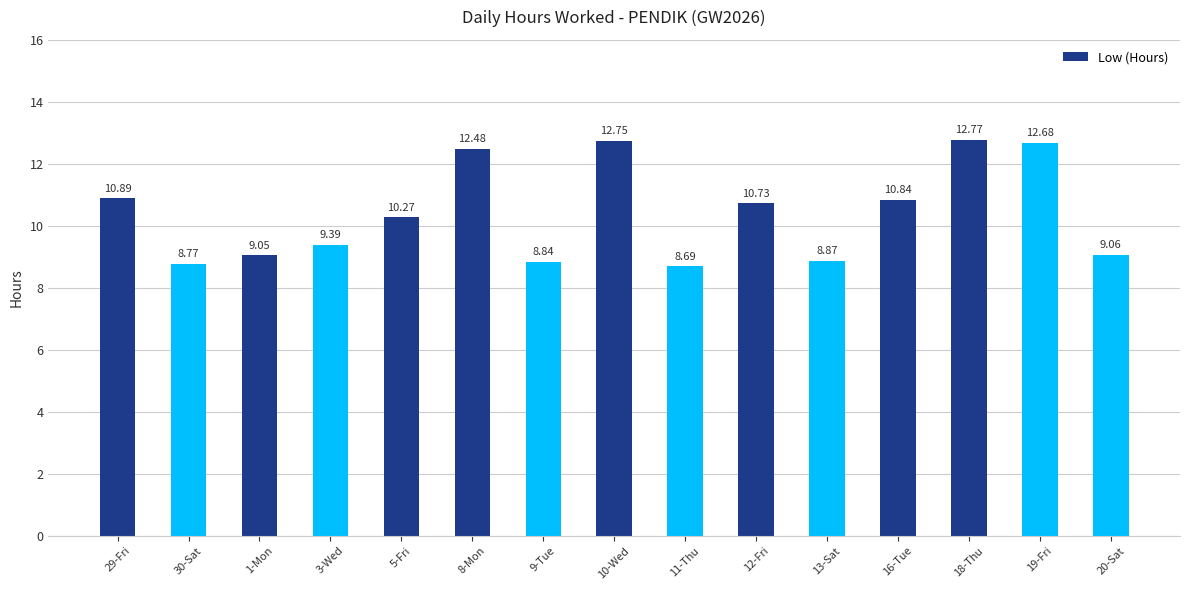

What is the minimum value shown in the chart?

8.7